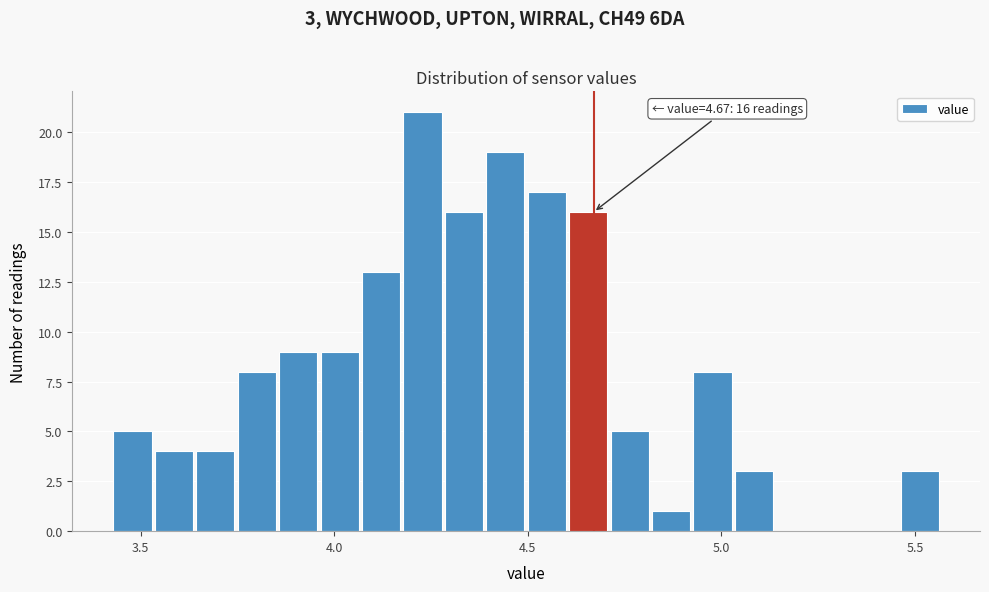

Read against the x-axis, roughly where is the centre of the tallest bar?

4.25